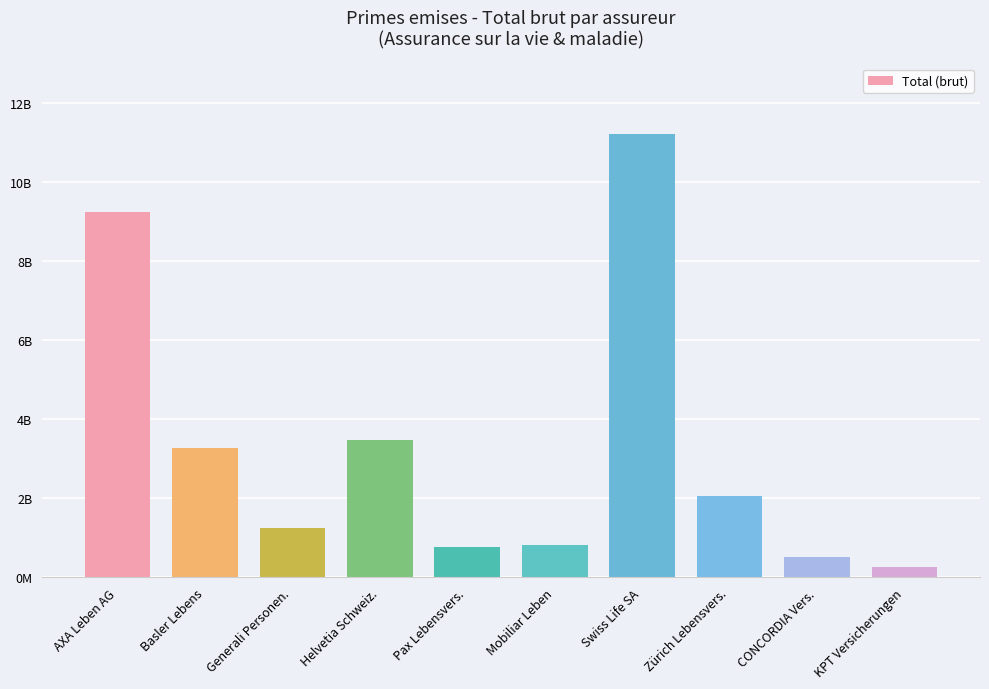

Reading right to left, what are all the values shown in this chart?

264100901	518349268	2053928195	11222391911	818394789	770111172	3468398271	1253490471	3286712857	9244213533